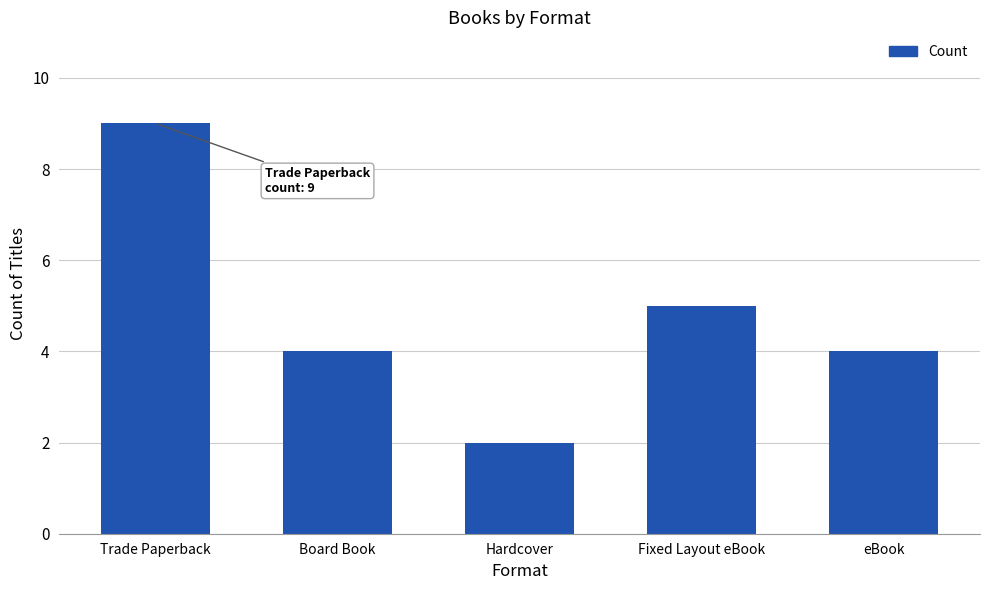

What is the minimum value shown in the chart?

2